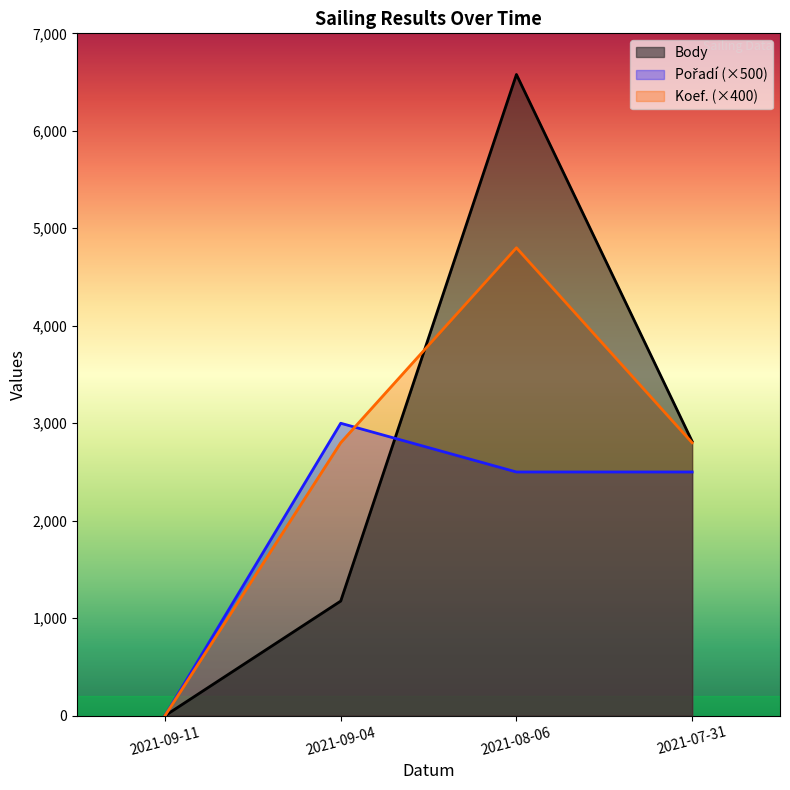

True or false: Koef. has a value of 1151 at 2021-07-31.

False